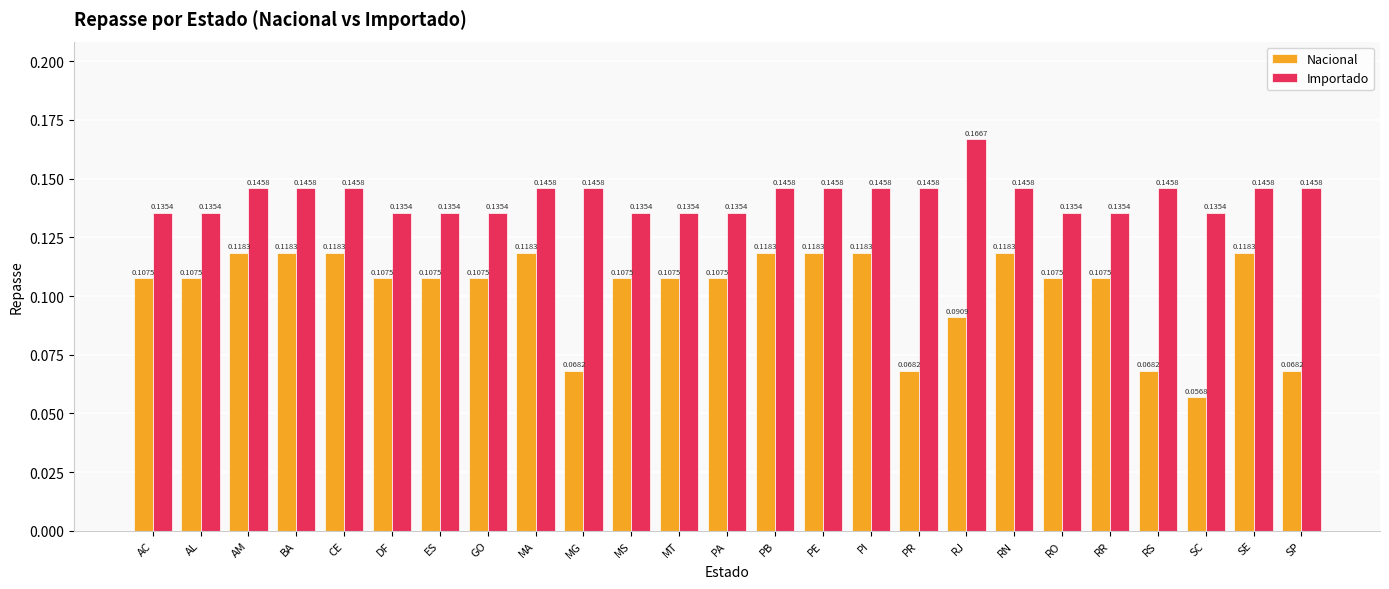

At how many categories does at least one series exceed 0?

25